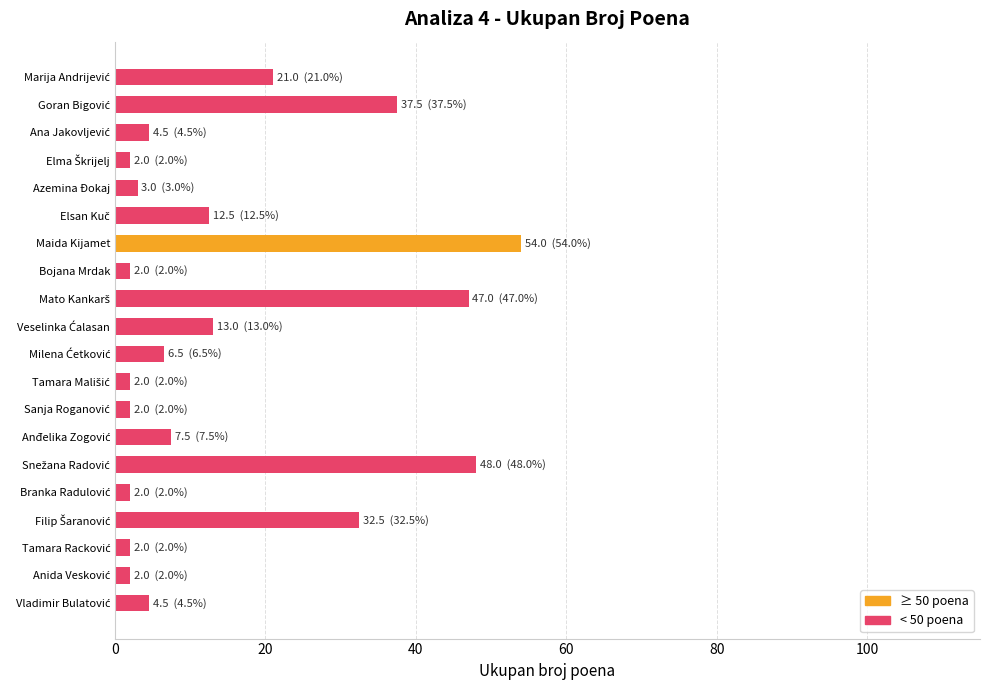

Which category has the highest value across all series?

Maida Kijamet